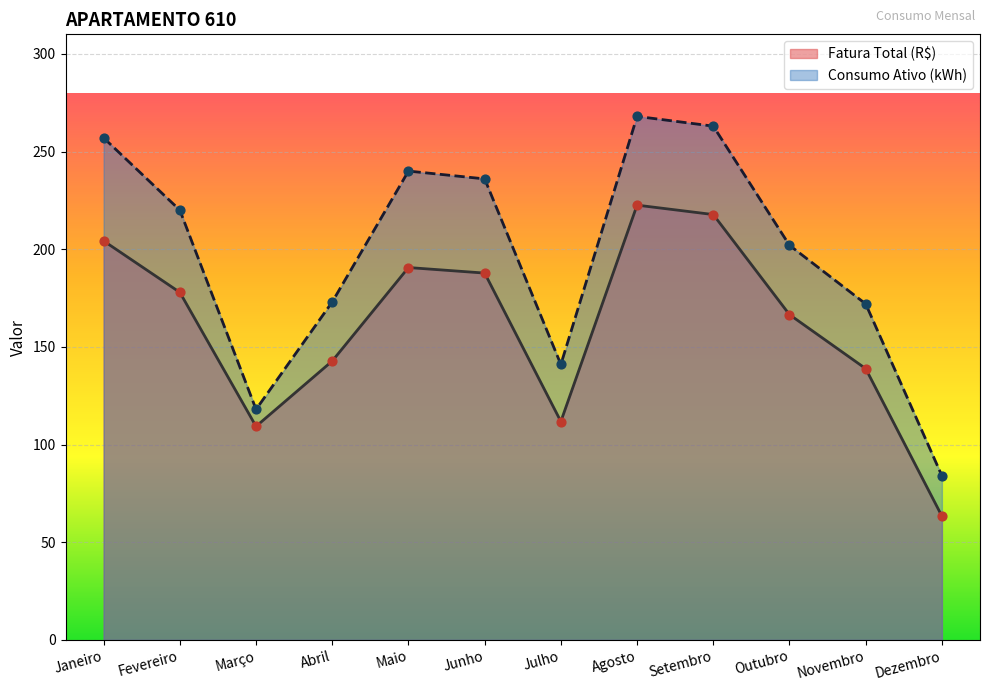

At how many categories does at least one series exceed 266?

1